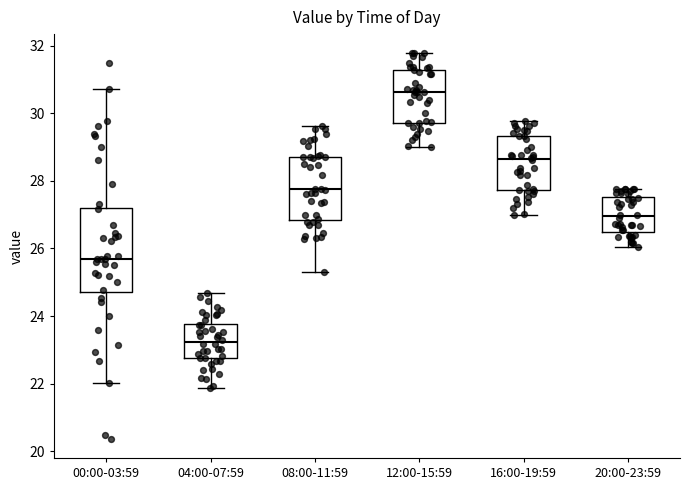

Comparing the boxes themselves (not the whiskers), which one is the tallest?

00:00-03:59